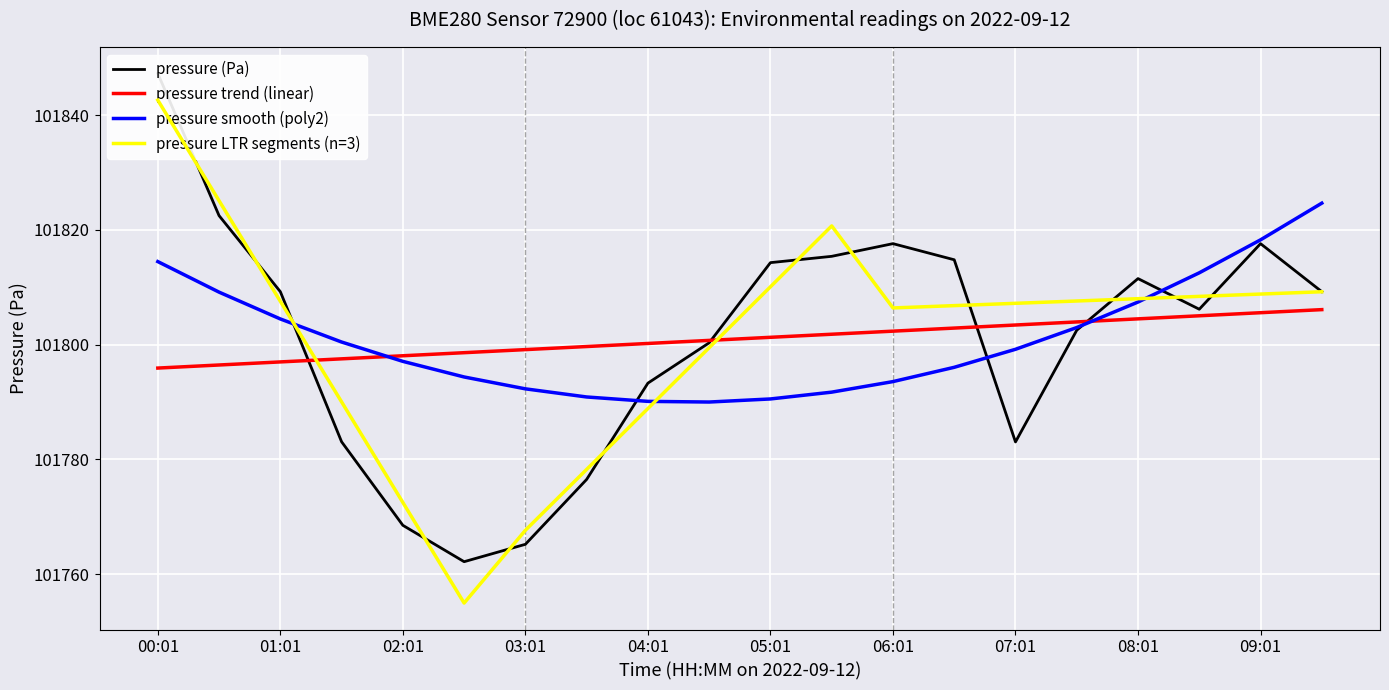

What is the label of the 11th point from the right?

04:31